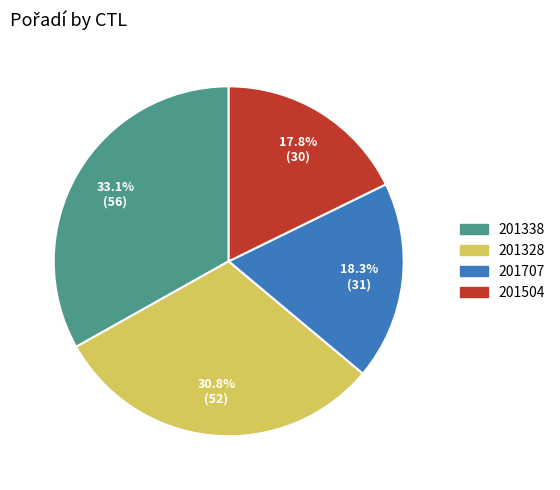

Which category has the biggest portion of the pie?

201338